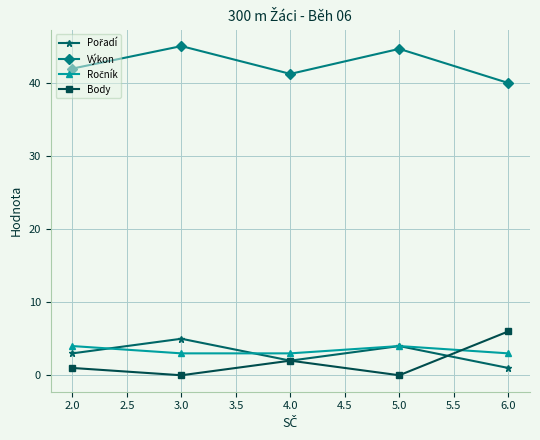

How many Body values are between 0 and 2?

4